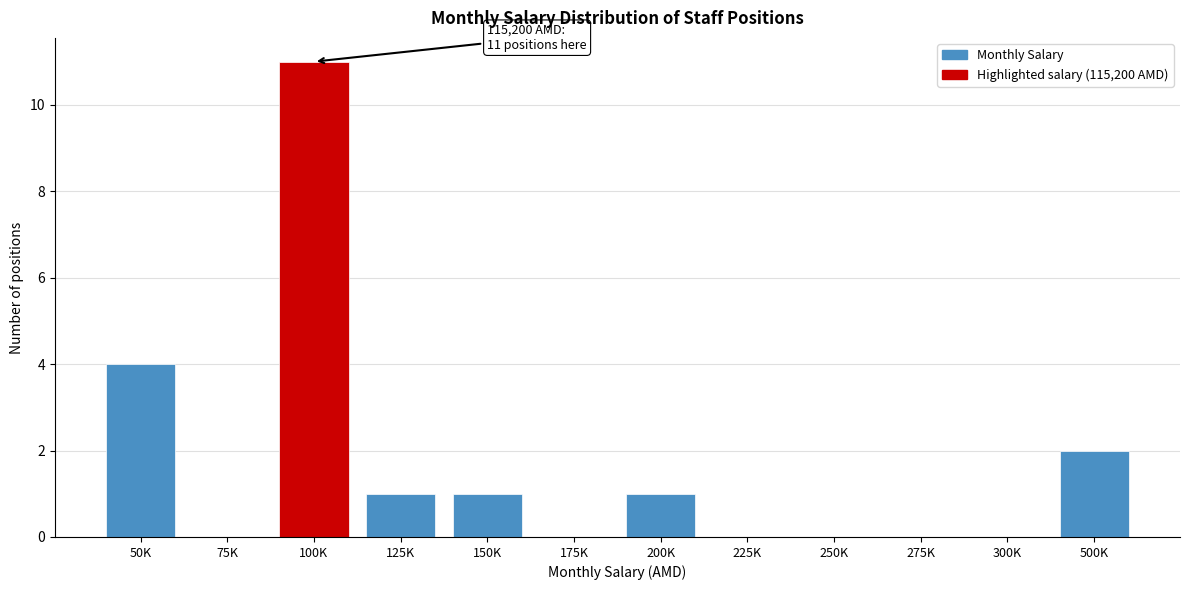

Reading left to right, transcribe all the data shown in this chart.

50K=4	75K=0	100K=11	125K=1	150K=1	175K=0	200K=1	225K=0	250K=0	275K=0	300K=0	500K=2